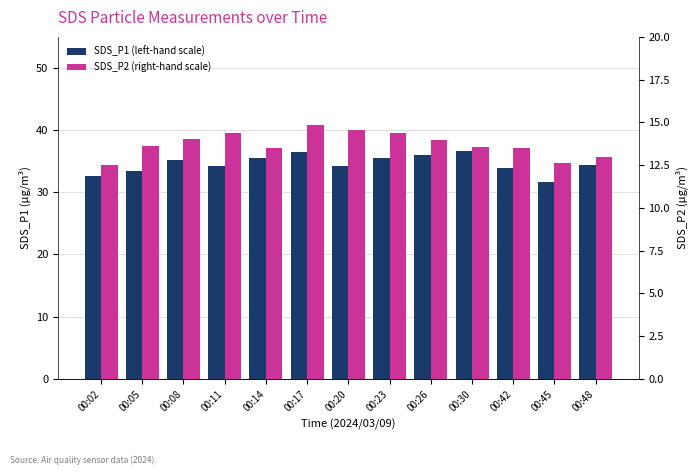

What is the spread (max minus min) of values at 00:17?

21.6